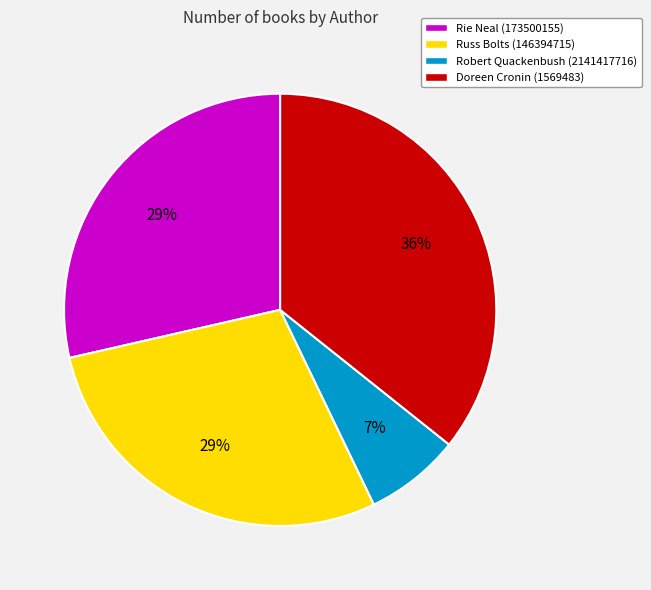

Do Rie Neal (173500155) and Doreen Cronin (1569483) together represent more than half of the pie?

Yes